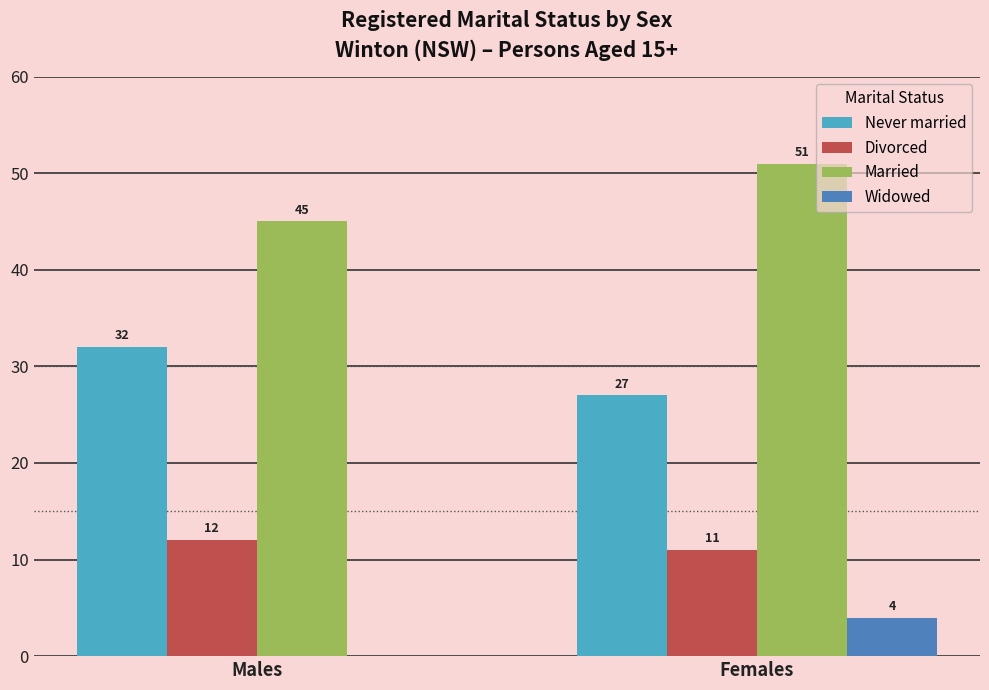

What is the sum of all Widowed values?

4